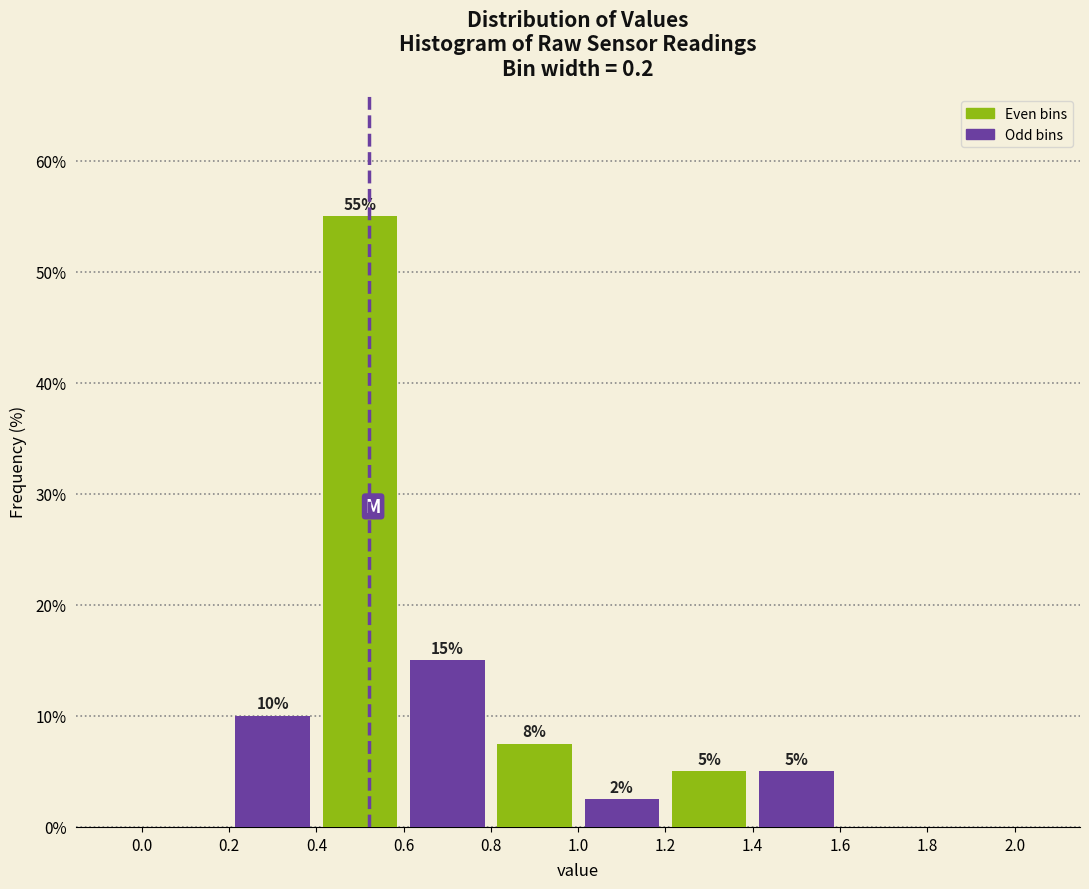

Which range on the x-axis has the tallest bar?

0.4 to 0.6